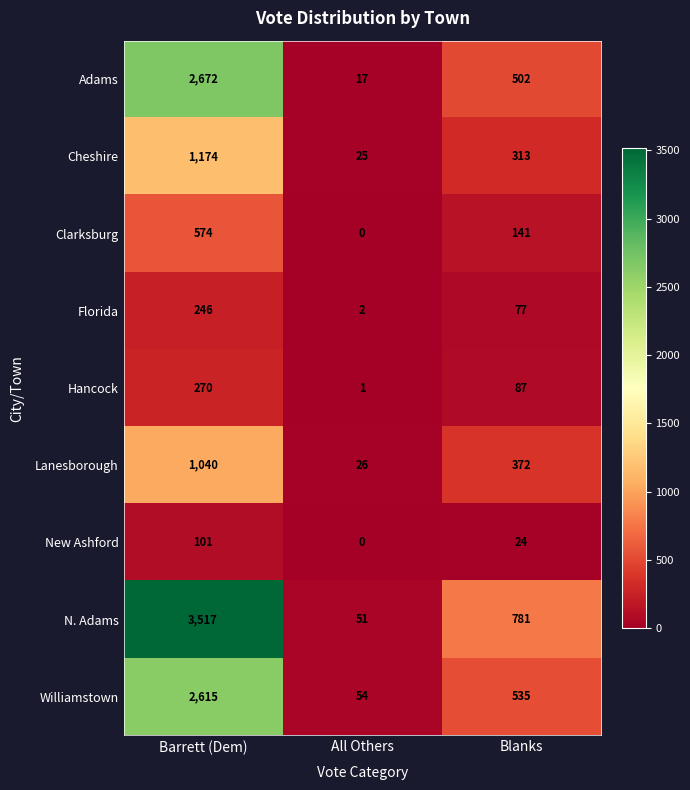

What is the difference between the highest and lowest values at Blanks?

757